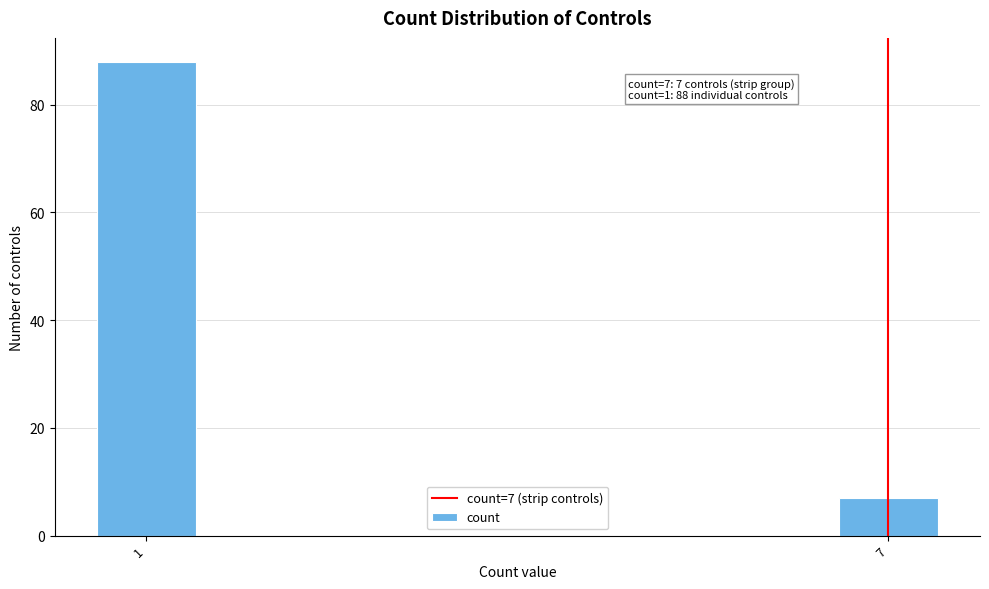

Reading left to right, list all the values displayed in this chart.

1=88	7=7